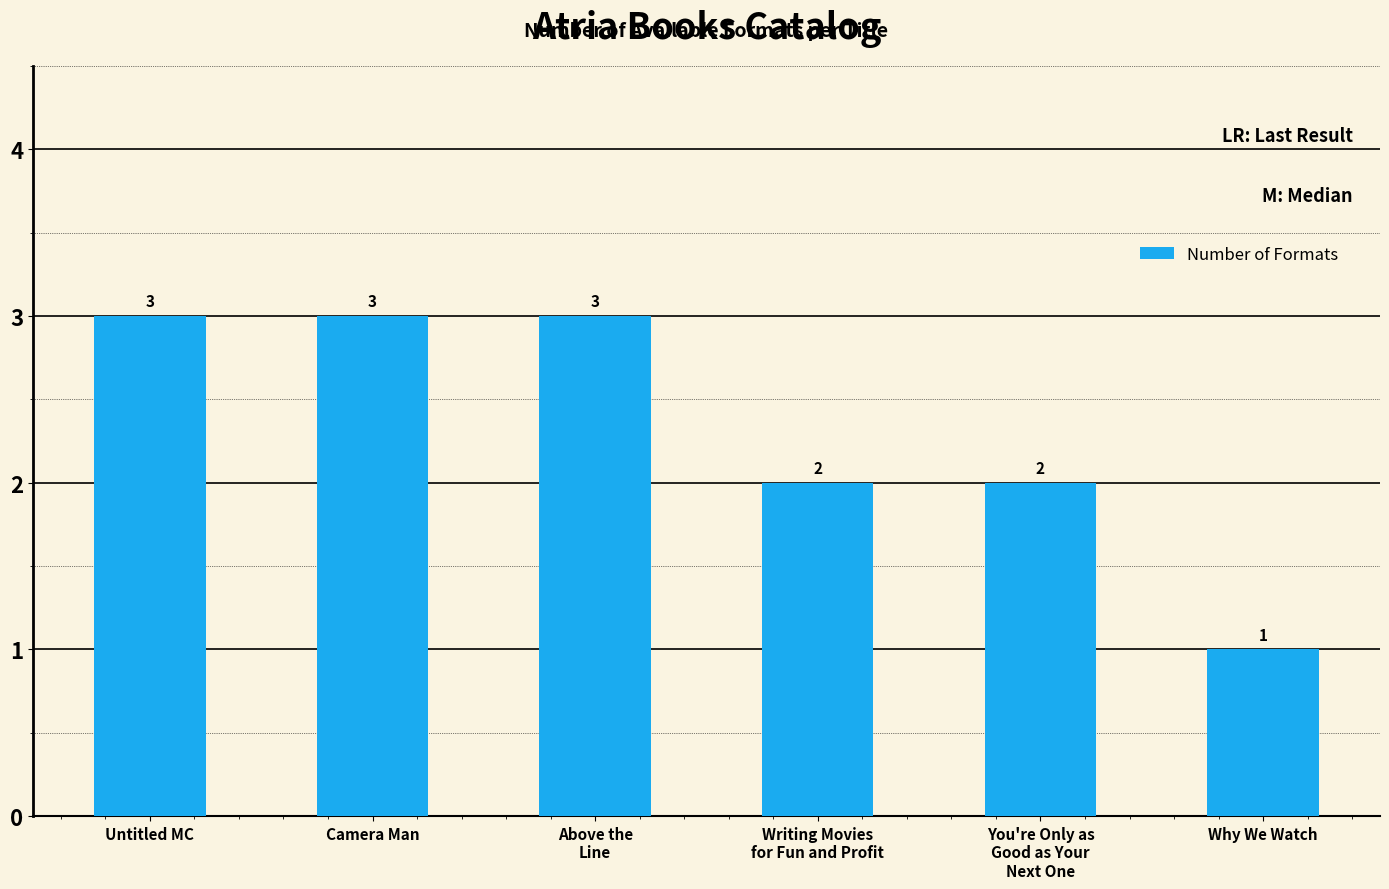

What is the greatest value displayed?

3